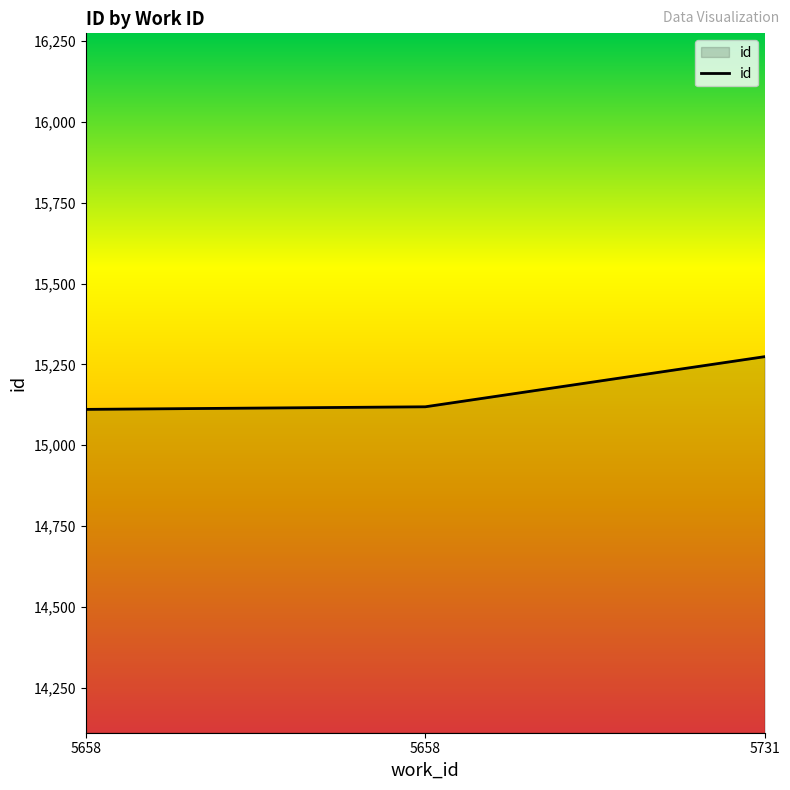

Which has a higher value, 5658 or 5731?

5731